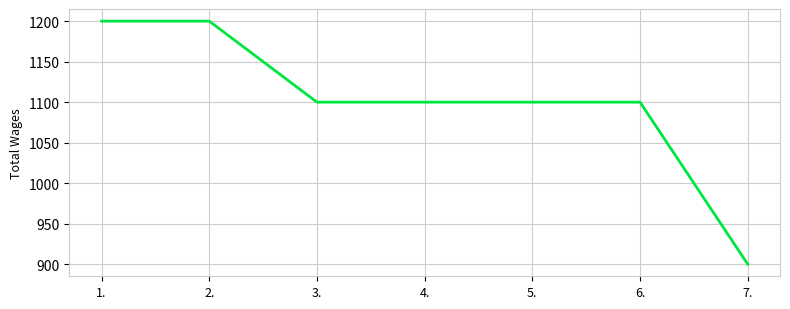

Count the values in the range 1100 to 1200.

6